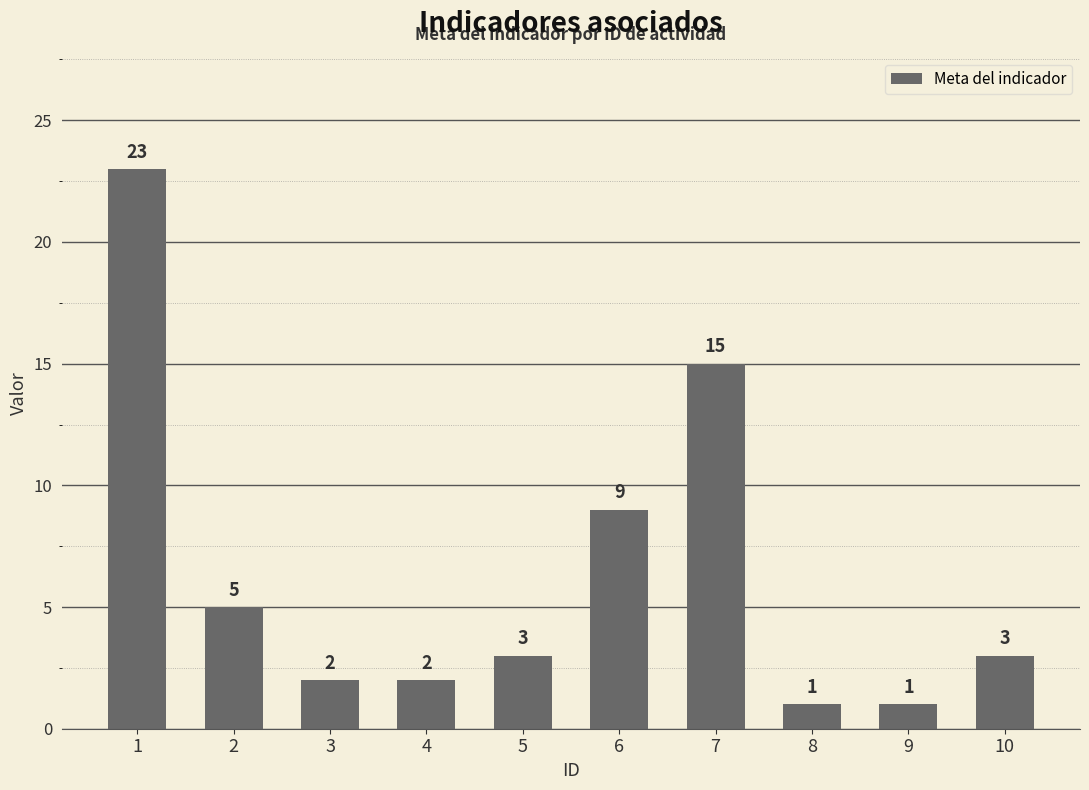

Is it true that the value at 3 is 2?

True